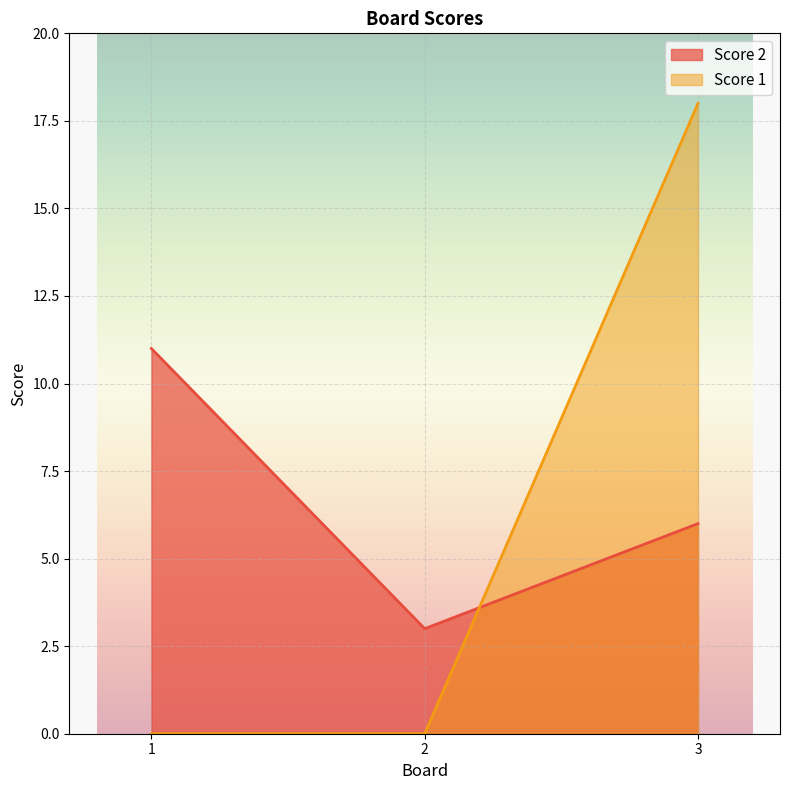

Reading right to left, extract all data points from this chart.

Score 2: 3=6	2=3	1=11
Score 1: 3=18	2=0	1=0